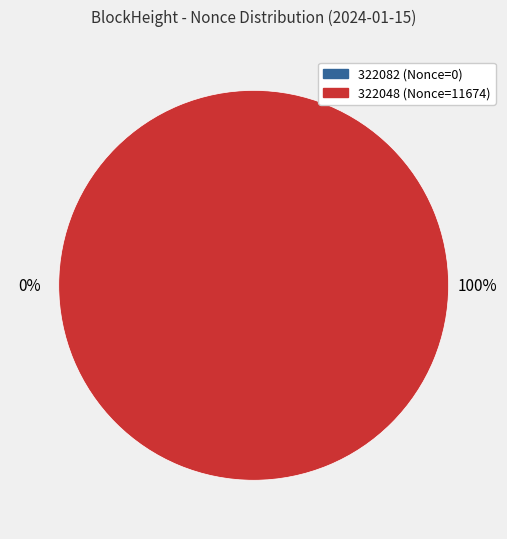

How many segments does this pie chart have?

2